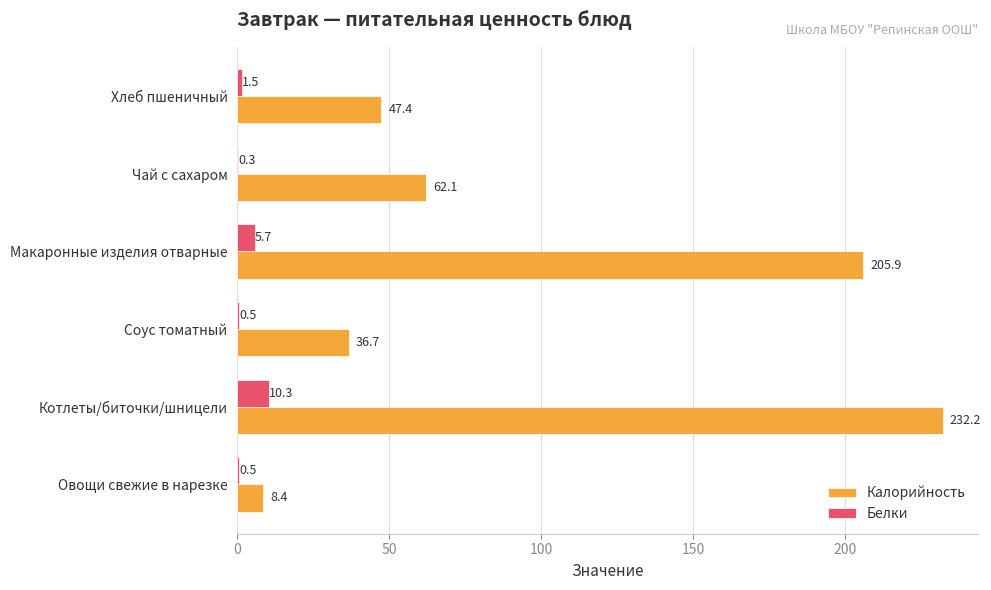

True or false: Калорийность has a value of 205.9 at Макаронные изделия отварные.

True